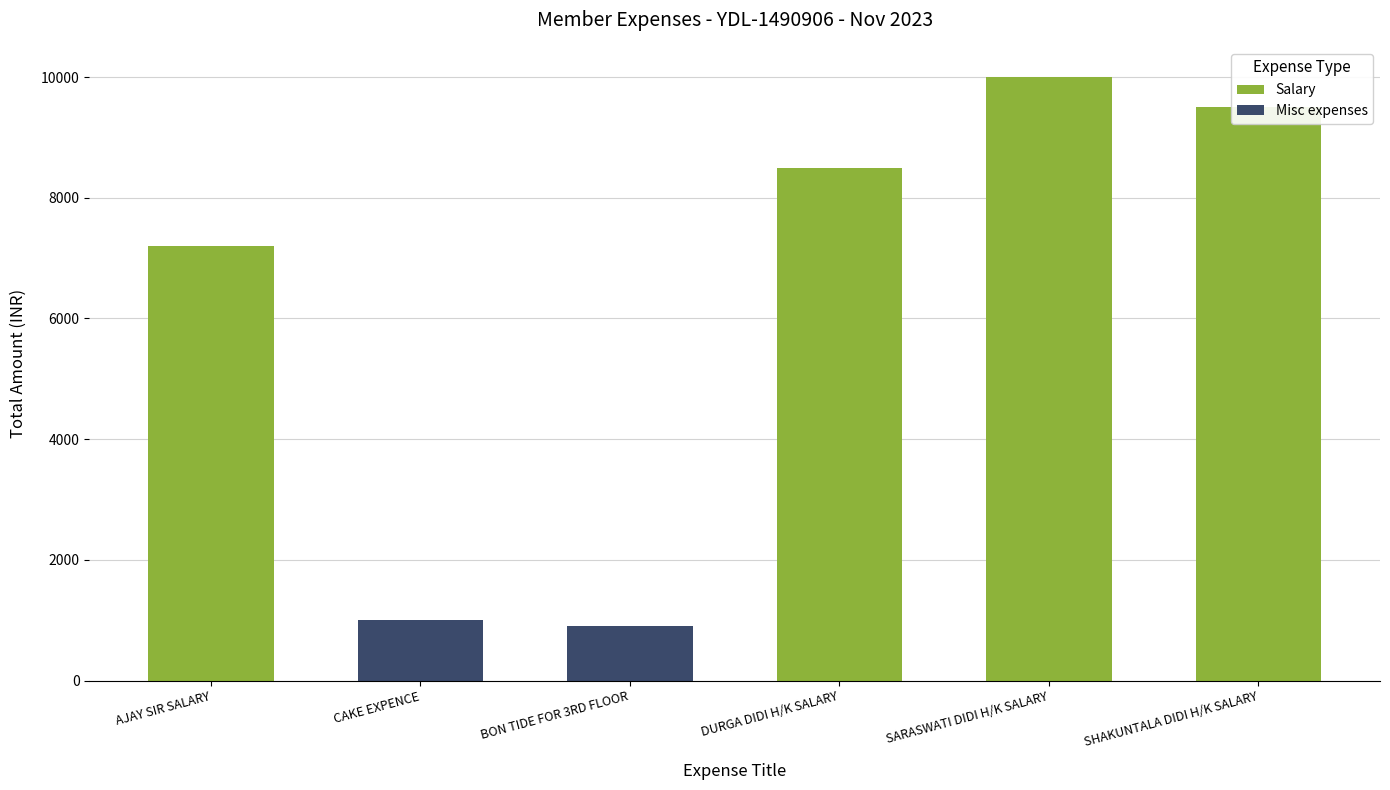

Does the chart contain any negative values?

No